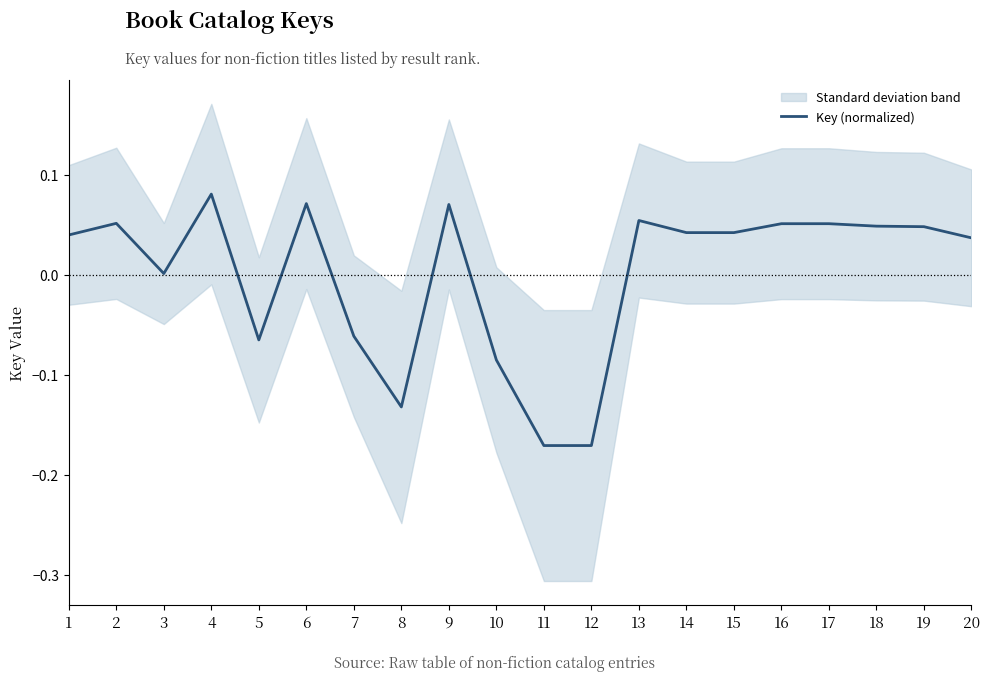

Rank the categories by value from highest to lowest.

4, 6, 9, 13, 2, 17, 16, 18, 19, 14, 15, 1, 20, 3, 7, 5, 10, 8, 11, 12